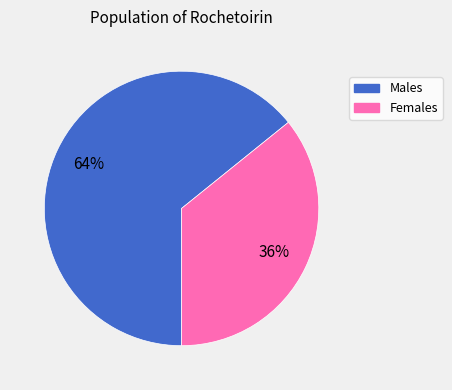

Is there any slice that represents more than half of the pie?

Yes